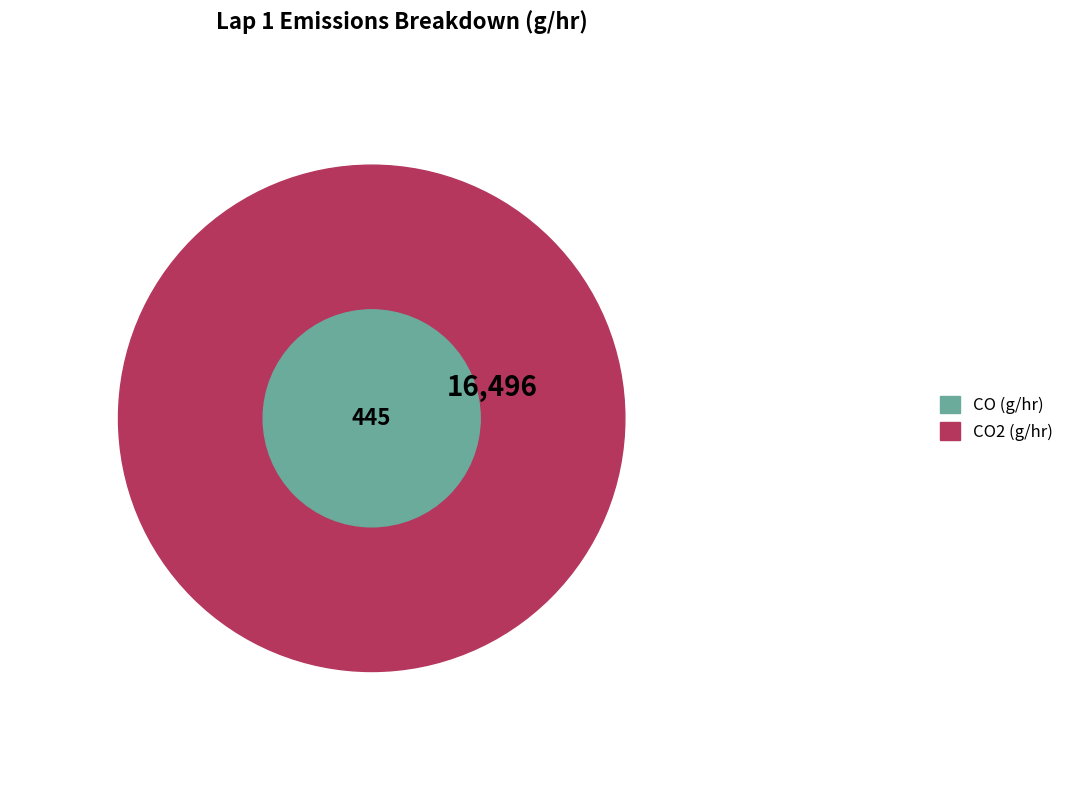

What is the majority slice?

CO2 (g/hr)